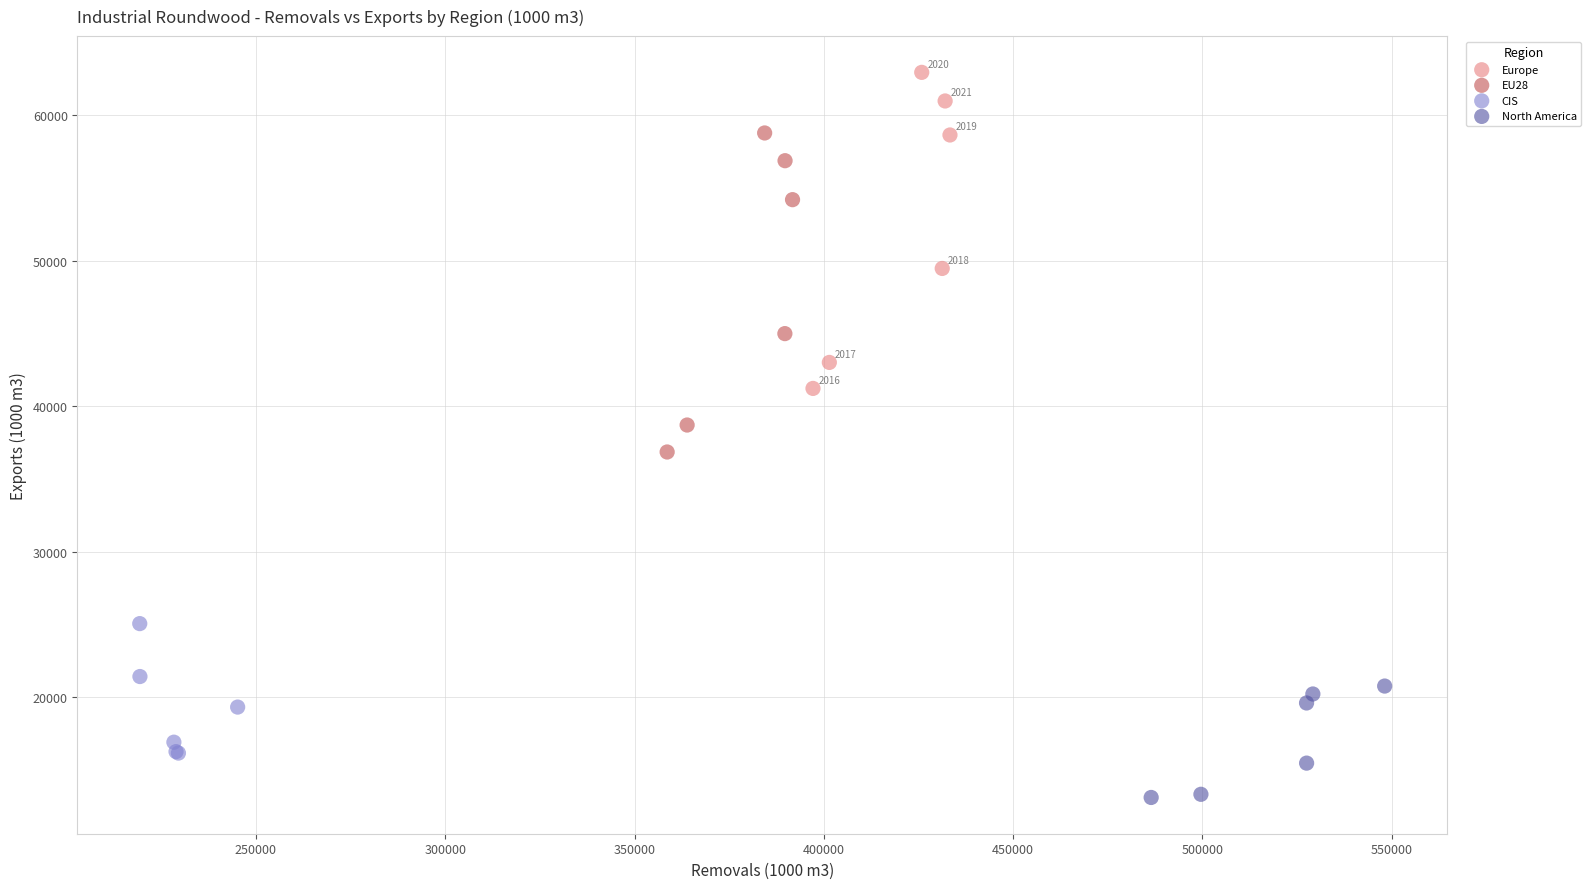

Which series reaches the minimum Y coordinate?

North America